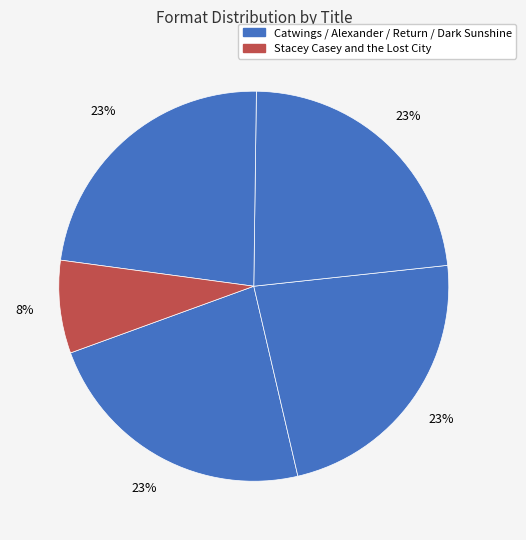

How many segments does this pie chart have?

5